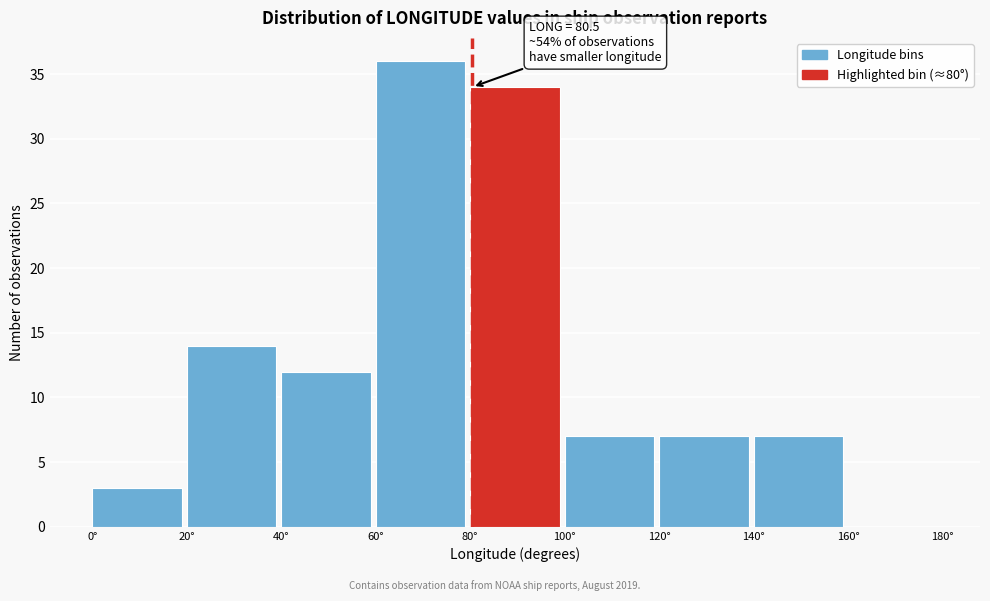

Over which range of the x-axis is the bar tallest?

60 to 80